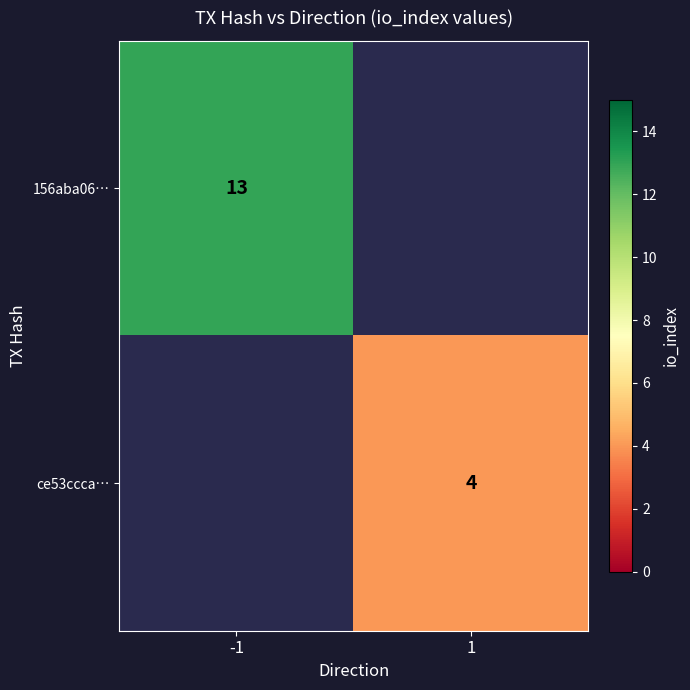

The ce53ccca… series shows 4 at 1. True or false?

True